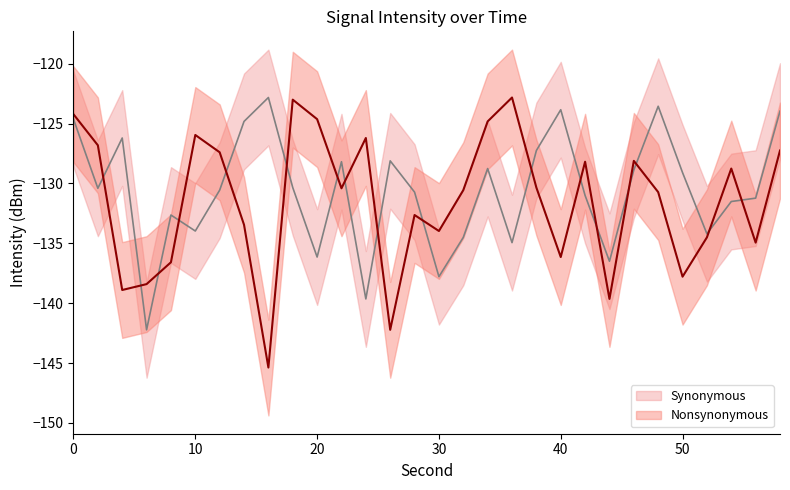

Where do Nonsynonymous and Synonymous first cross each other?

2 and 4